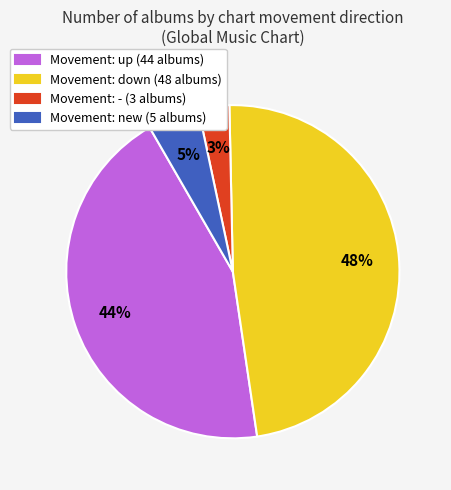

What percentage is the Movement: new (5 albums) slice, to the nearest percent?

5%